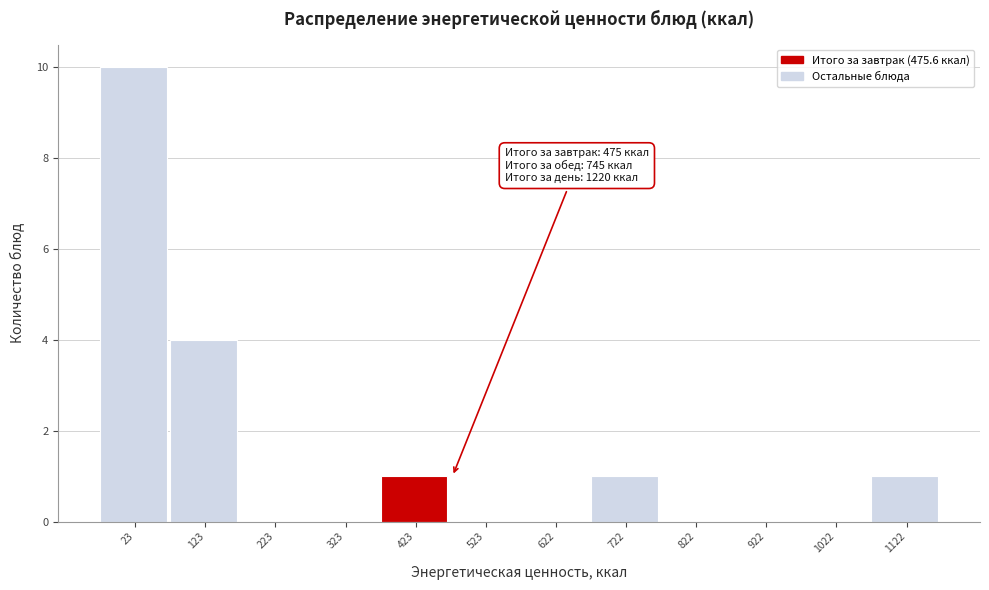

Reading left to right, what are all the values shown in this chart?

23=10	123=4	223=0	323=0	423=1	523=0	622=0	722=1	822=0	922=0	1022=0	1122=1